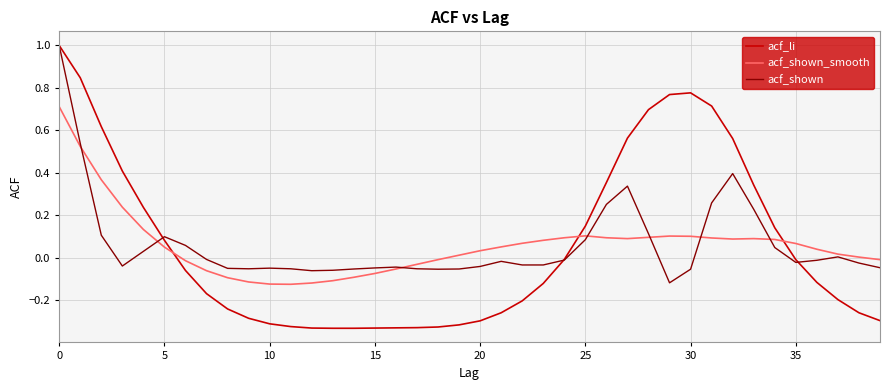

Which series has the largest range (max minus min)?

acf_li